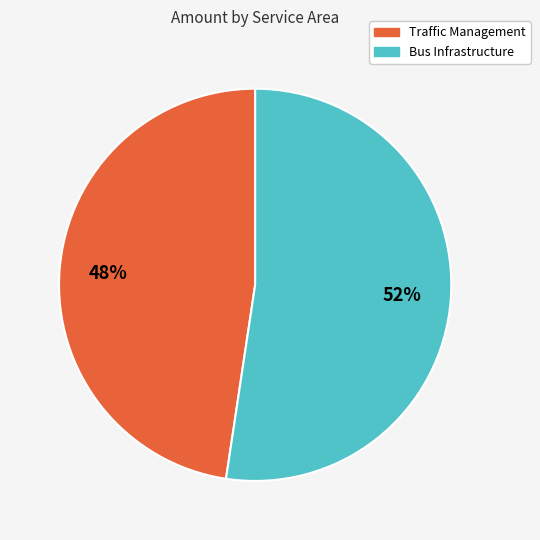

To the nearest percent, what is the average slice percentage?

50%